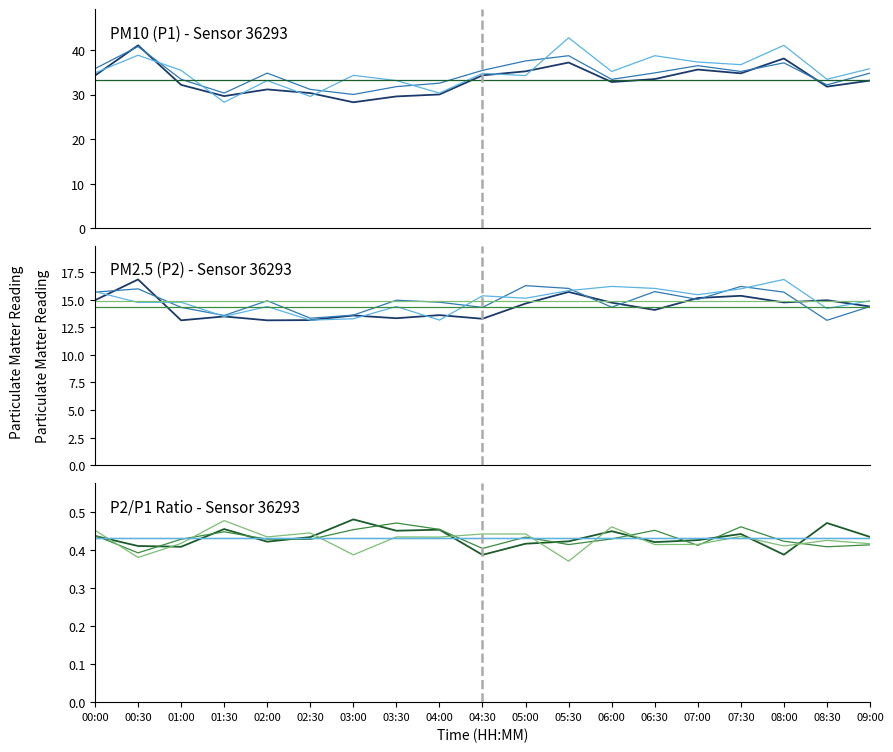

Does the chart display data point markers on the line(s)?

No